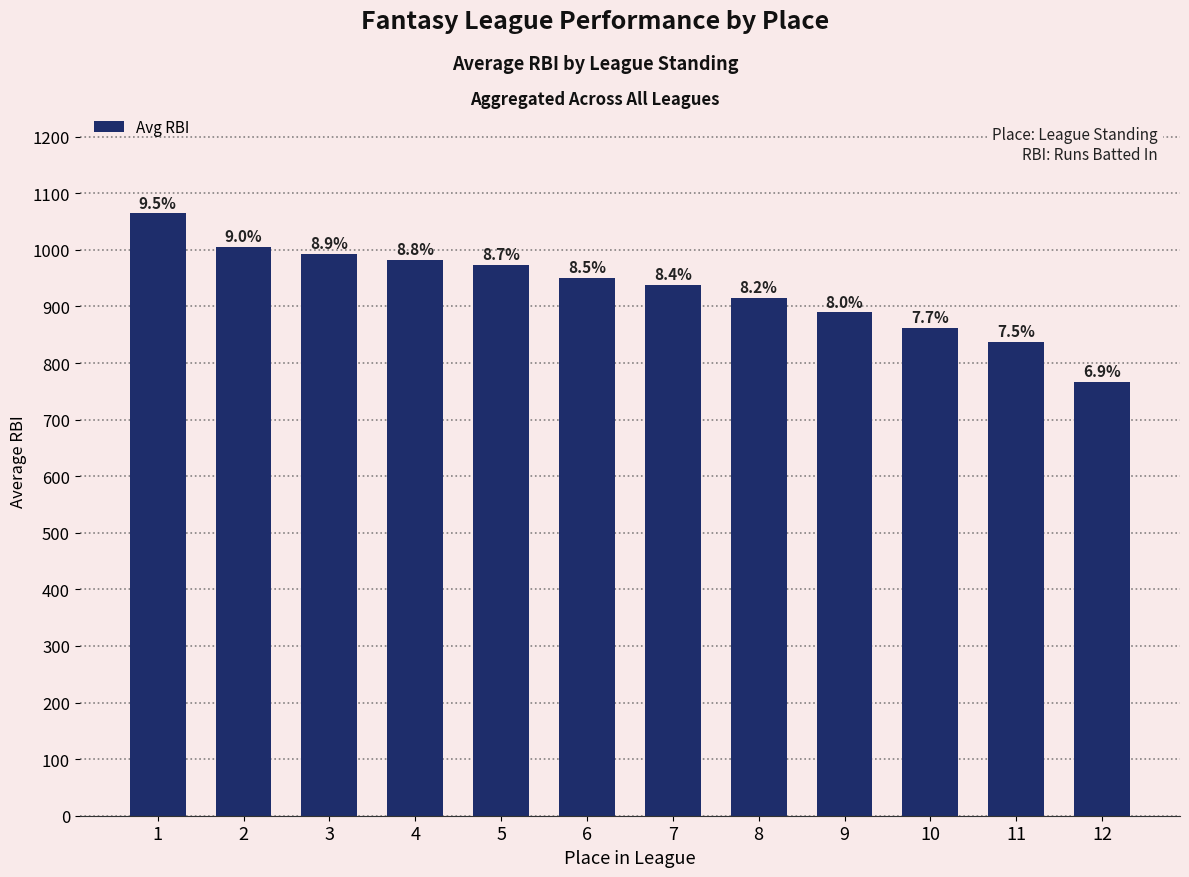

What is the difference between the values at 9 and 11?

52.0